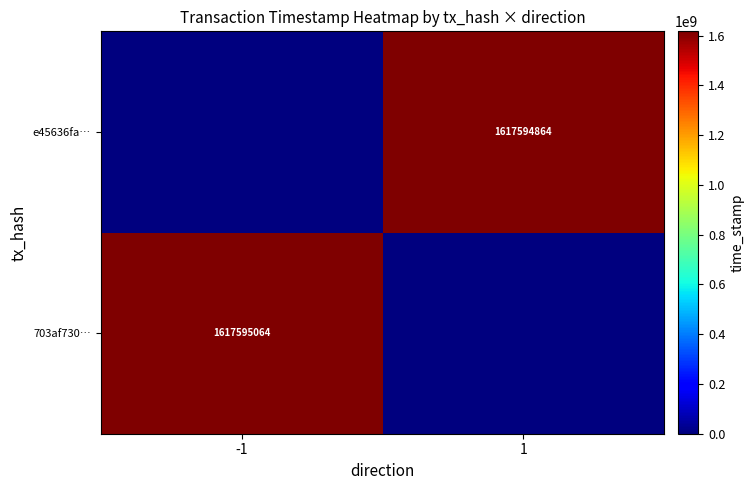

The e45636fa… series shows 1617594864 at 1. True or false?

True